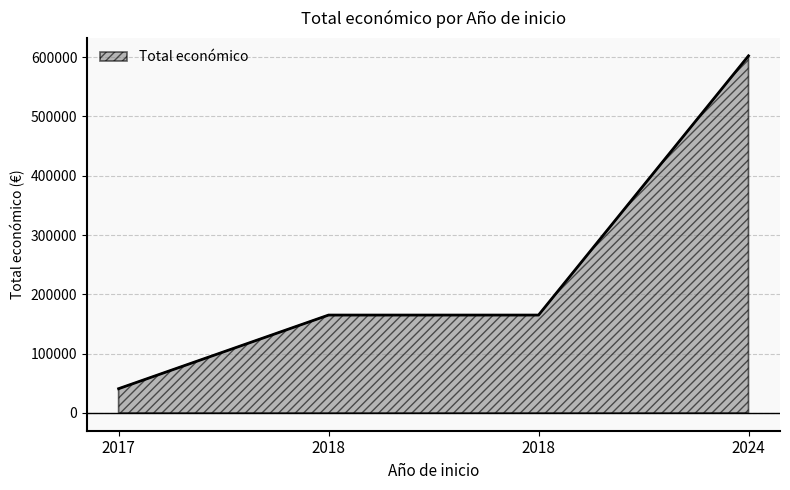

Reading left to right, transcribe all the data shown in this chart.

40814.0	165000.0	165000.0	602295.4